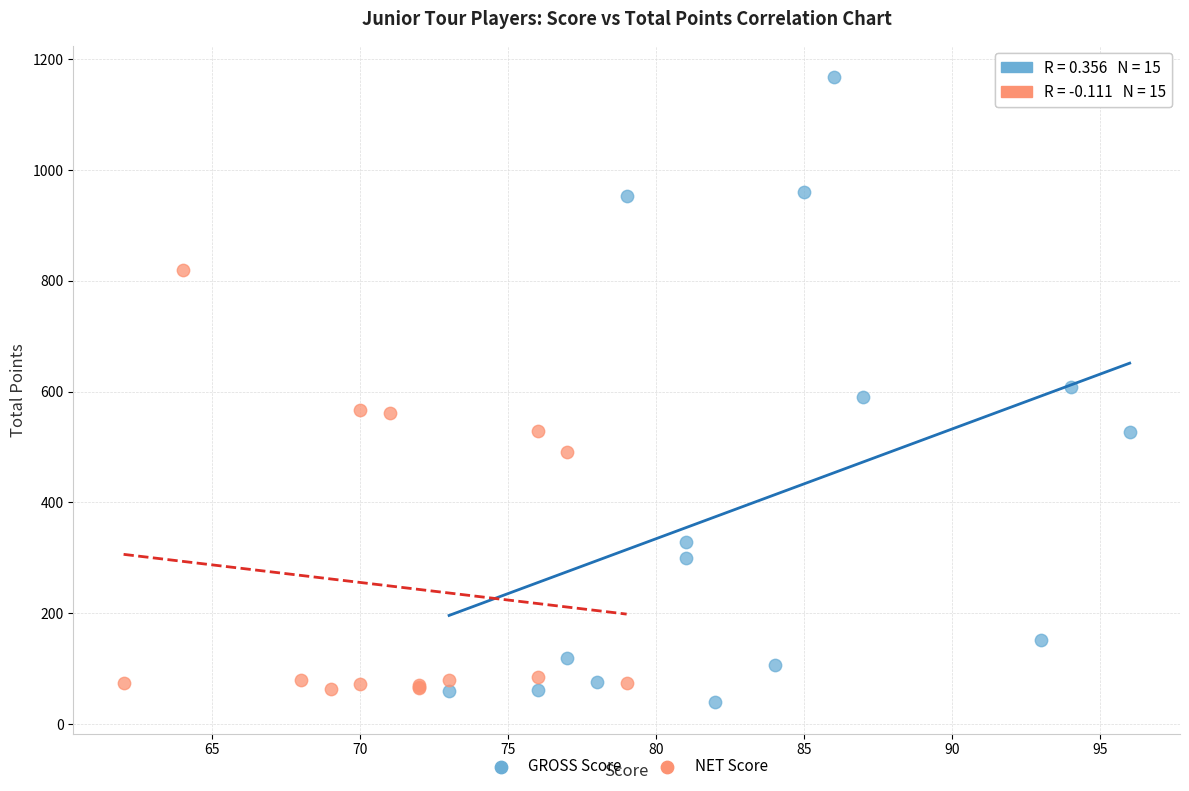

Which series reaches the maximum Y coordinate?

GROSS Score